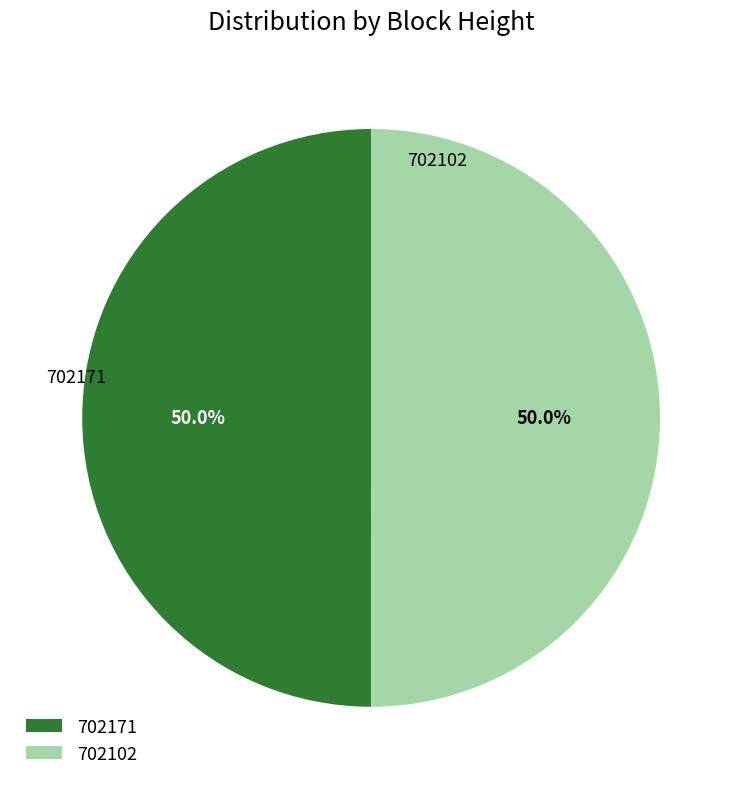

Count the number of slices in the pie.

2